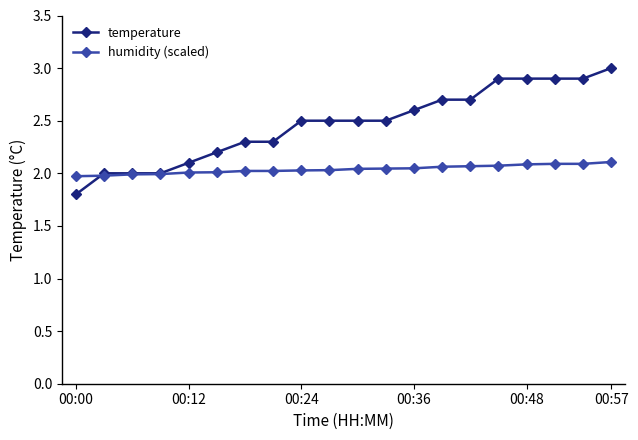

What is the smallest value displayed?

1.8